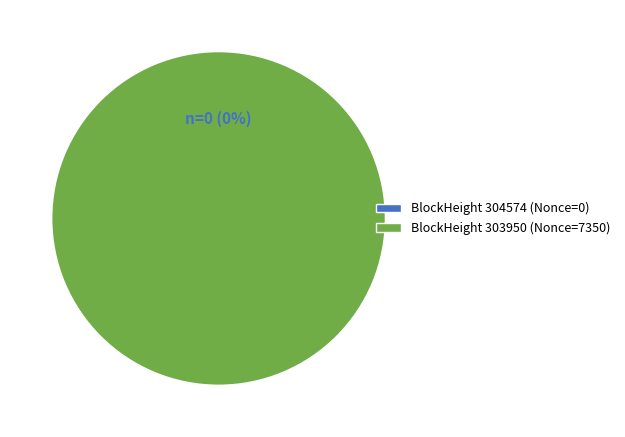

Does 304574 represent more than half of the total?

No